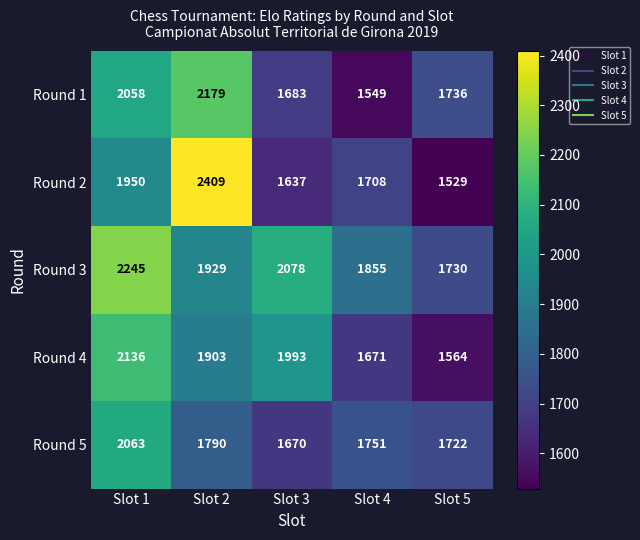

How many Round 4 values are between 1671 and 1993?

3